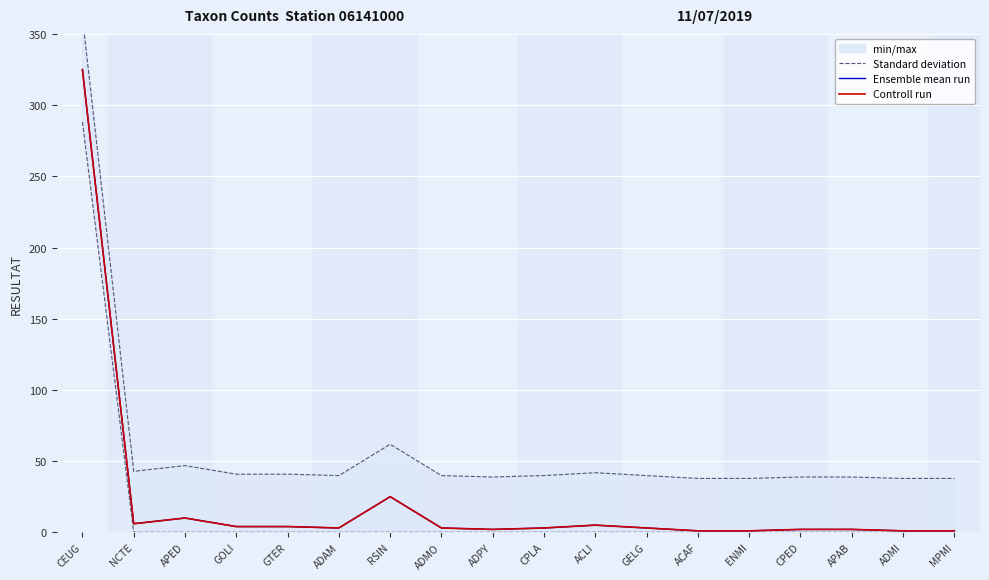

How many data points in Controll run are less than 3?

7